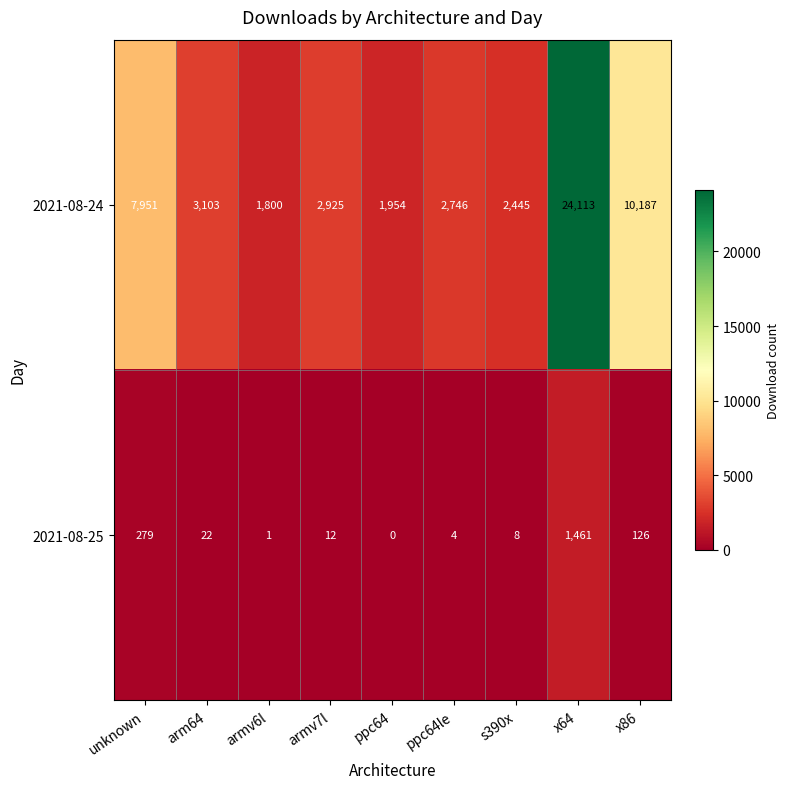

What is the spread (max minus min) of values at ppc64?

1954